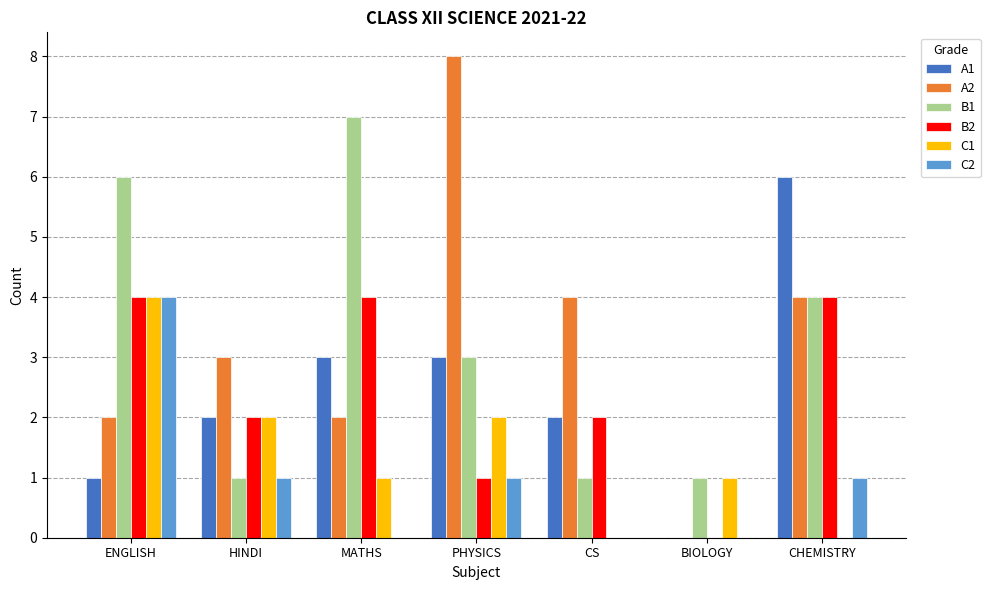

Between ENGLISH and CHEMISTRY, which series saw the biggest shift?

A1